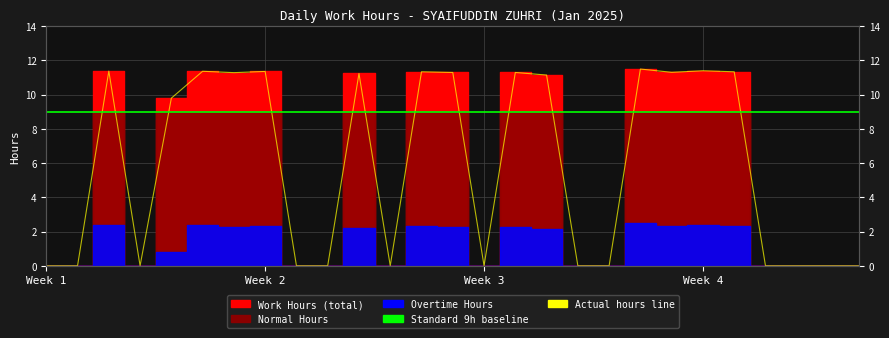

How many data points in Actual hours line are less than 9?

13